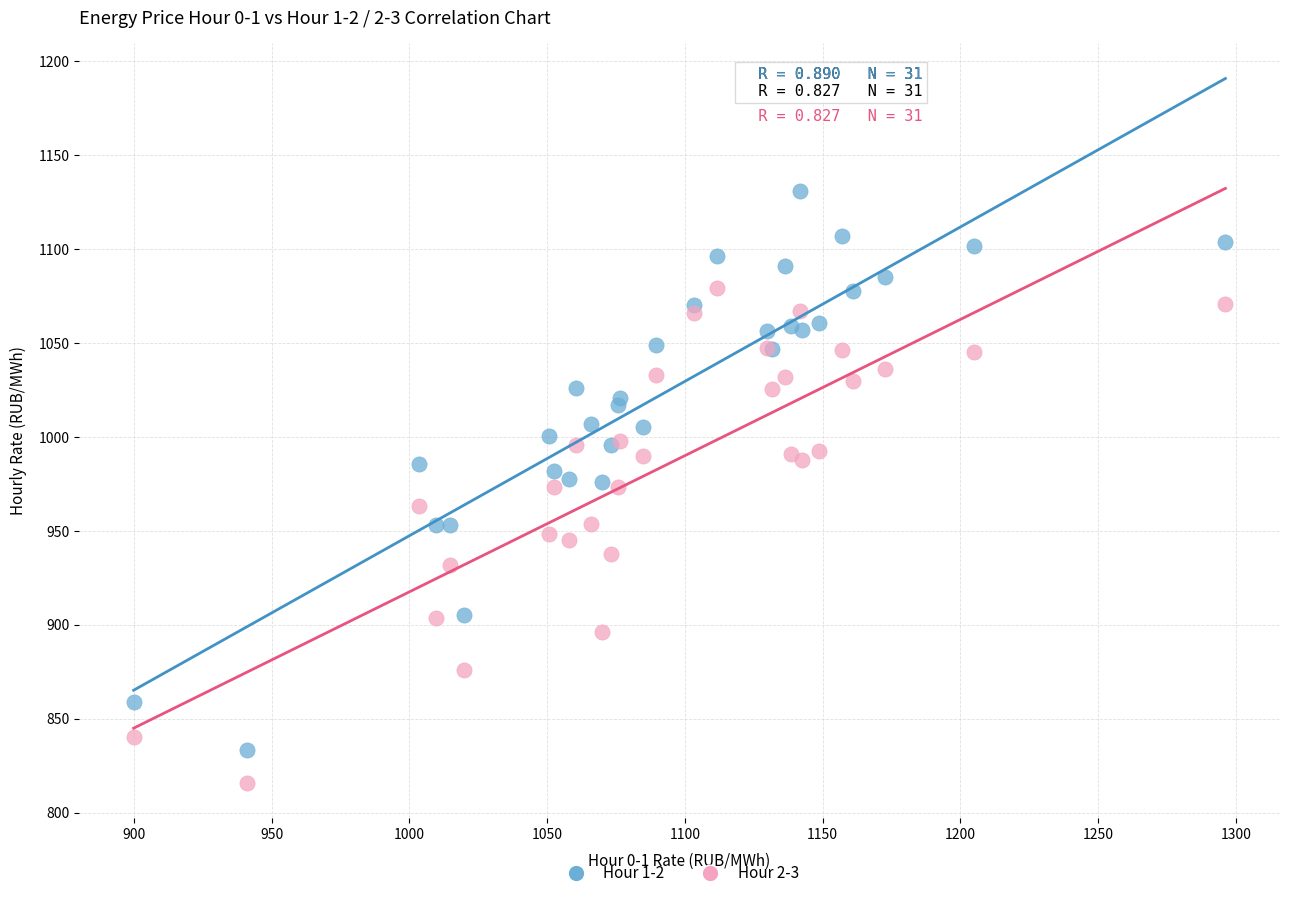

Which series reaches the maximum Y coordinate?

Hour 1-2